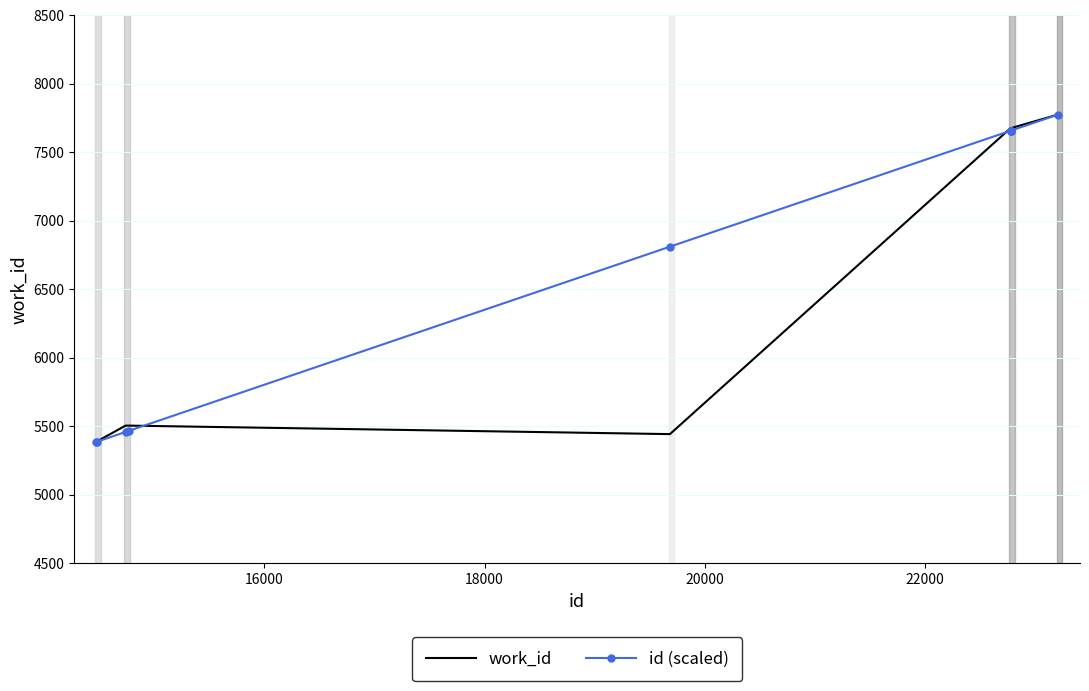

What is the greatest value displayed?

7776.0